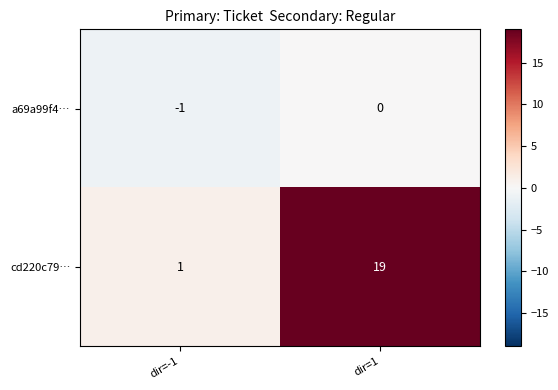

At which label is cd220c79… closest to 10?

dir=-1